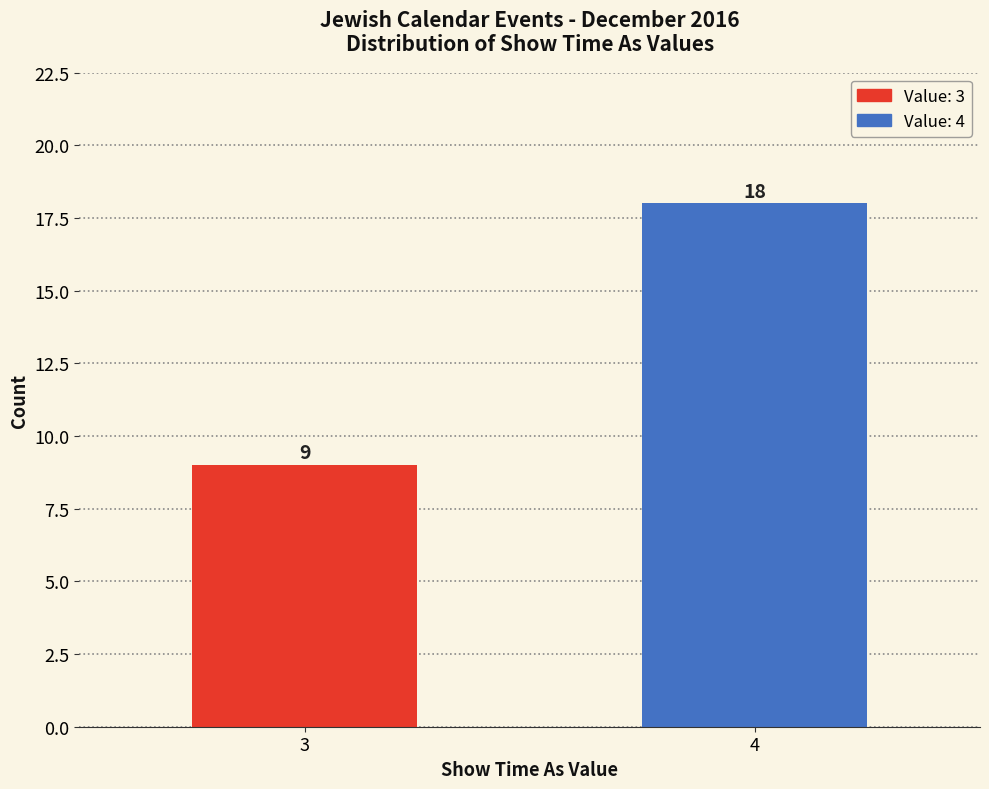

Reading right to left, what are all the values shown in this chart?

18	9